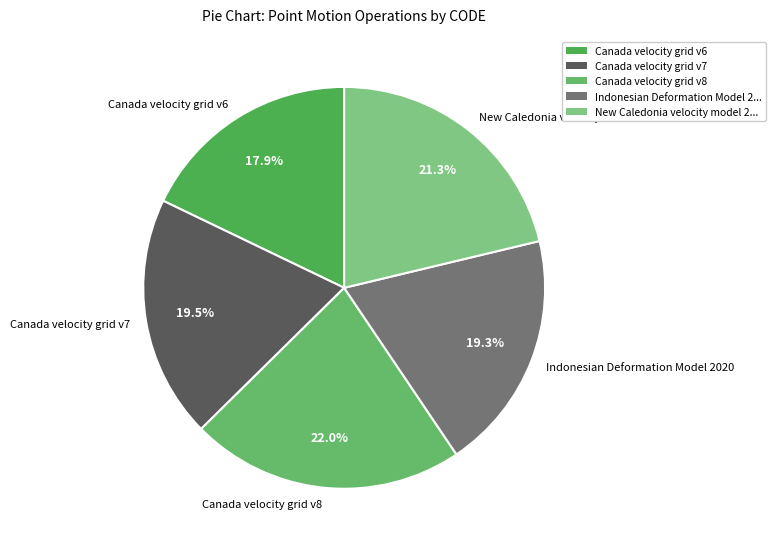

Combined, what portion of the pie is Indonesian Deformation Model 2020 and Canada velocity grid v6?

37.2%